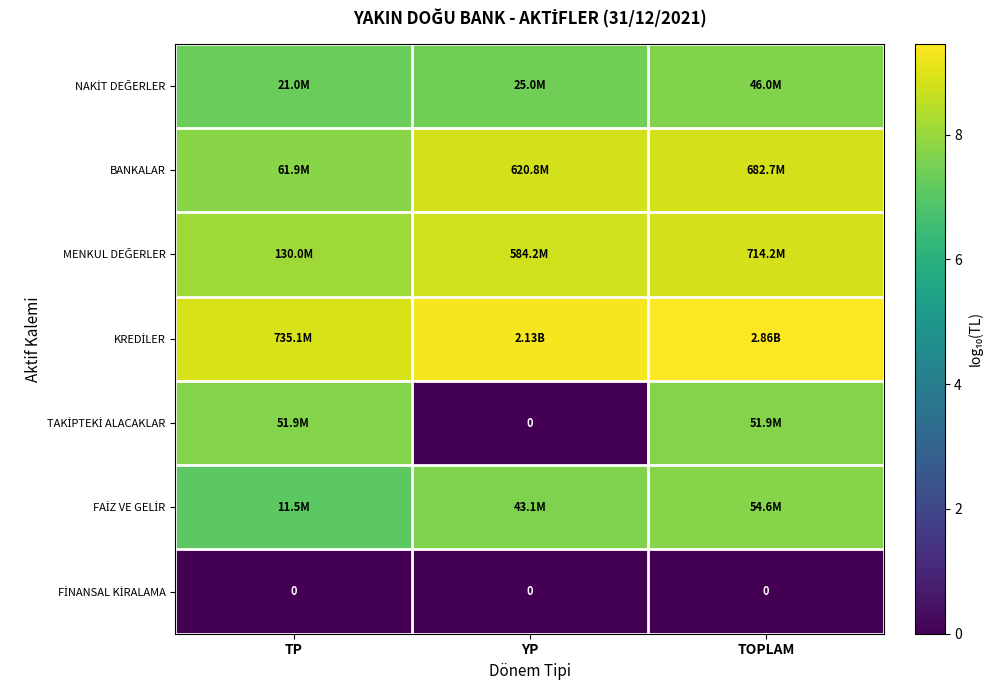

Is it true that NAKİT DEĞERLER equals 4.5 at TP?

False